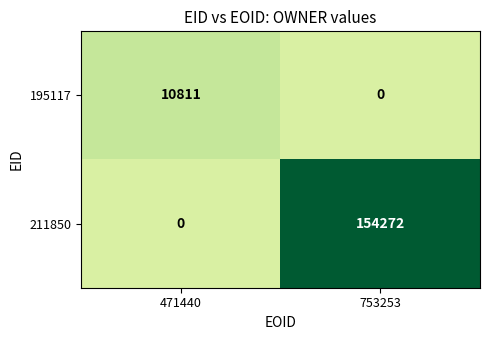

What is the total value across all series at 753253?

154272